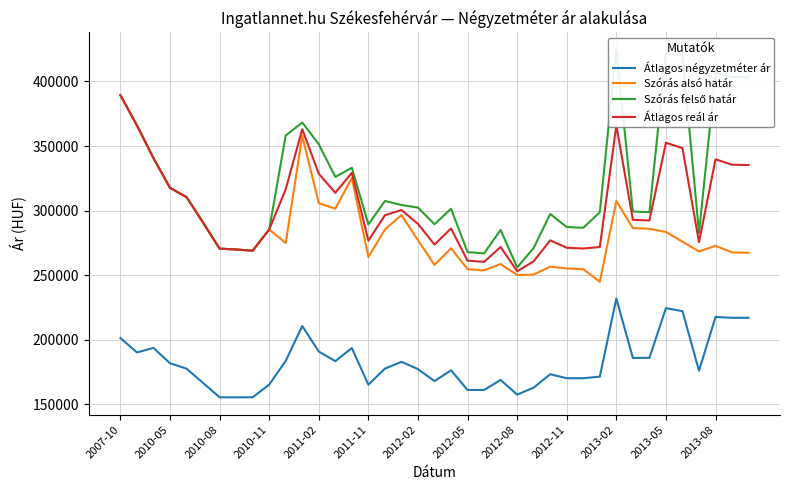

What is the maximum value for Átlagos négyzetméter ár?

231904